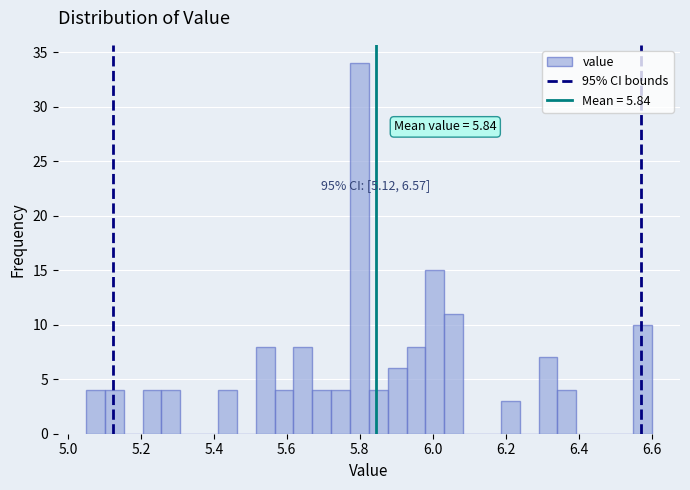

Around what value on the x-axis is the tallest bar? Give the approximate position of its centre, as read against the axis.

5.80